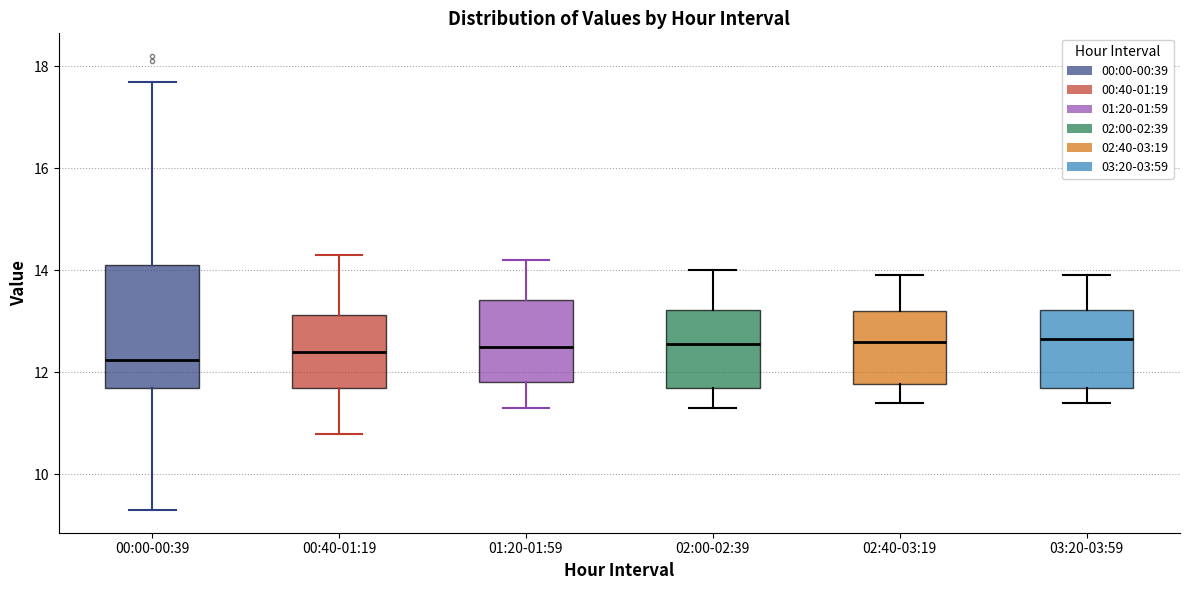

Where does the median line of the box for 02:40-03:19 sit on the y-axis? The values are not printed on the chart, so give them approximately, as read against the axis.

12.6